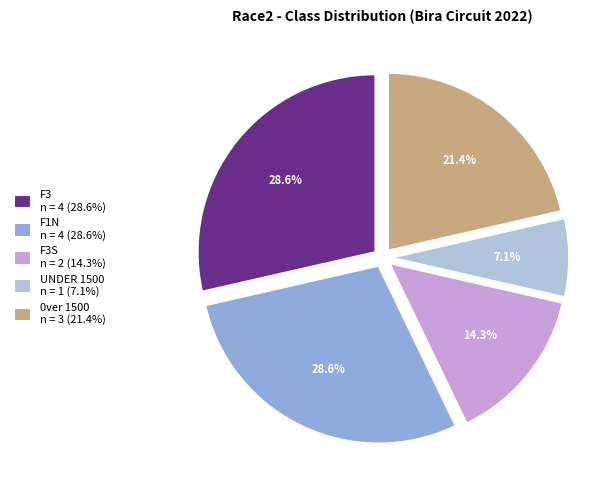

Which category has the smallest portion of the pie?

UNDER 1500 n = 1 (7.1%)